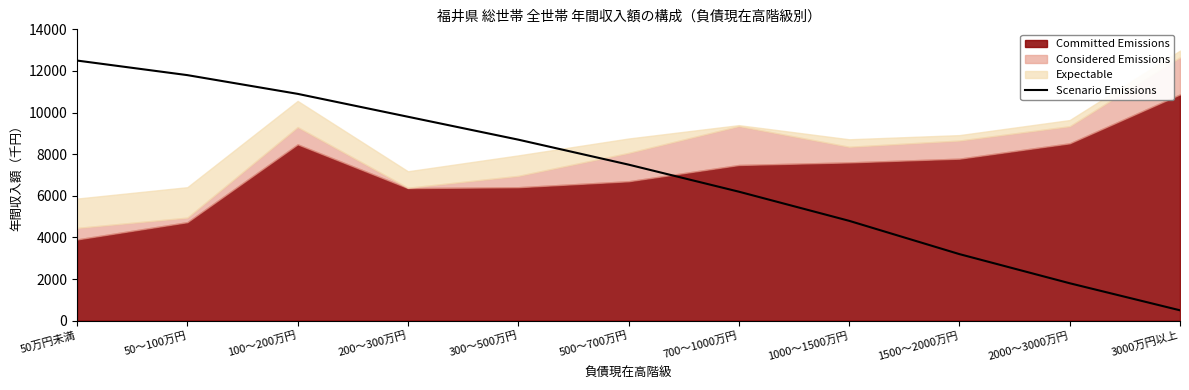

What is the value of the 9th point from the left?

3200